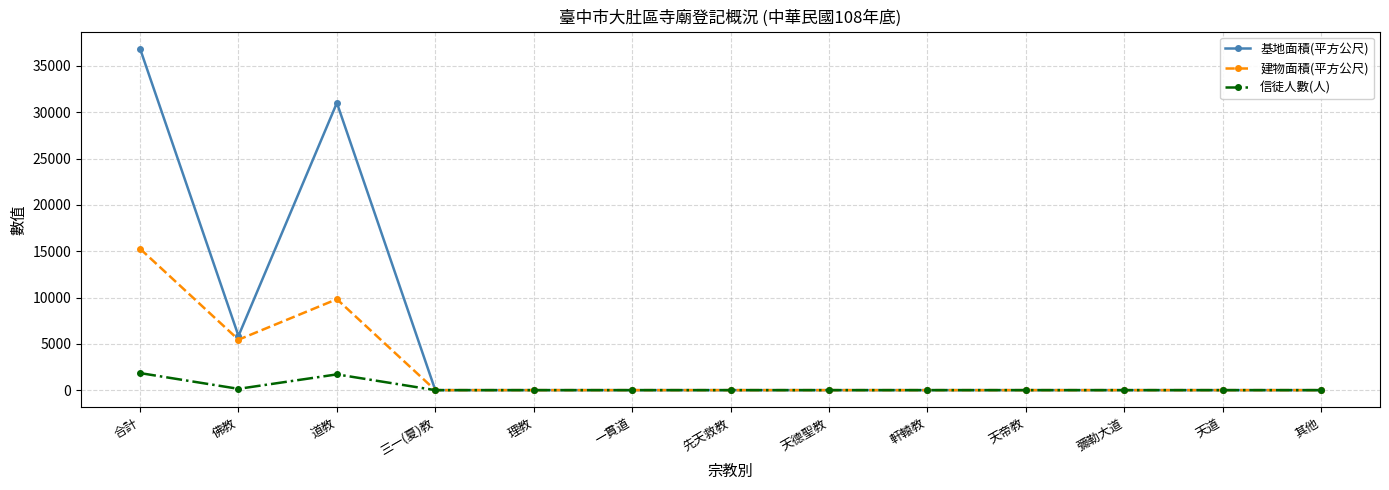

What is the sum of all 建物面積(平方公尺) values?

30532